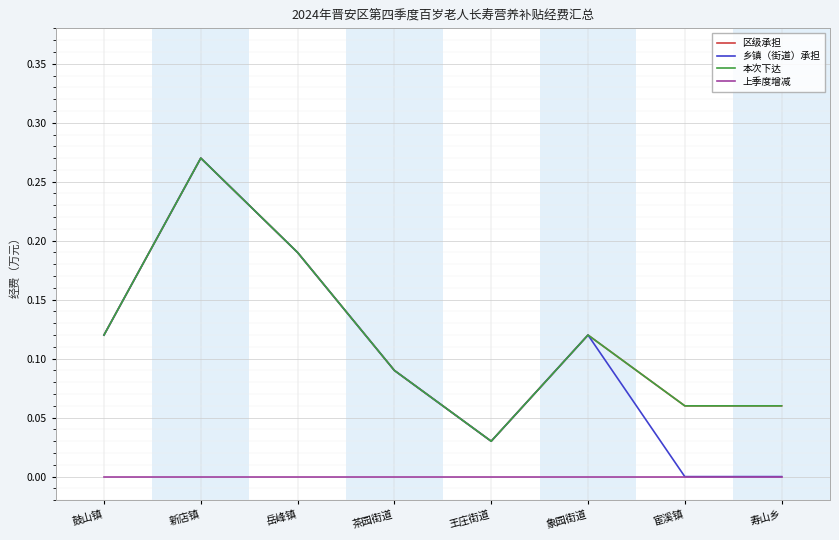

Rank the series at 宦溪镇 from highest to lowest value.

区级承担, 本次下达, 乡镇（街道）承担, 上季度增减